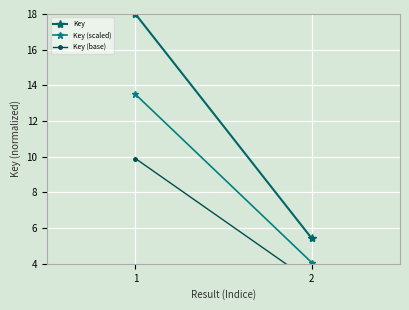

List the series in order of their overall mean, highest first.

Key, Key (scaled), Key (base)